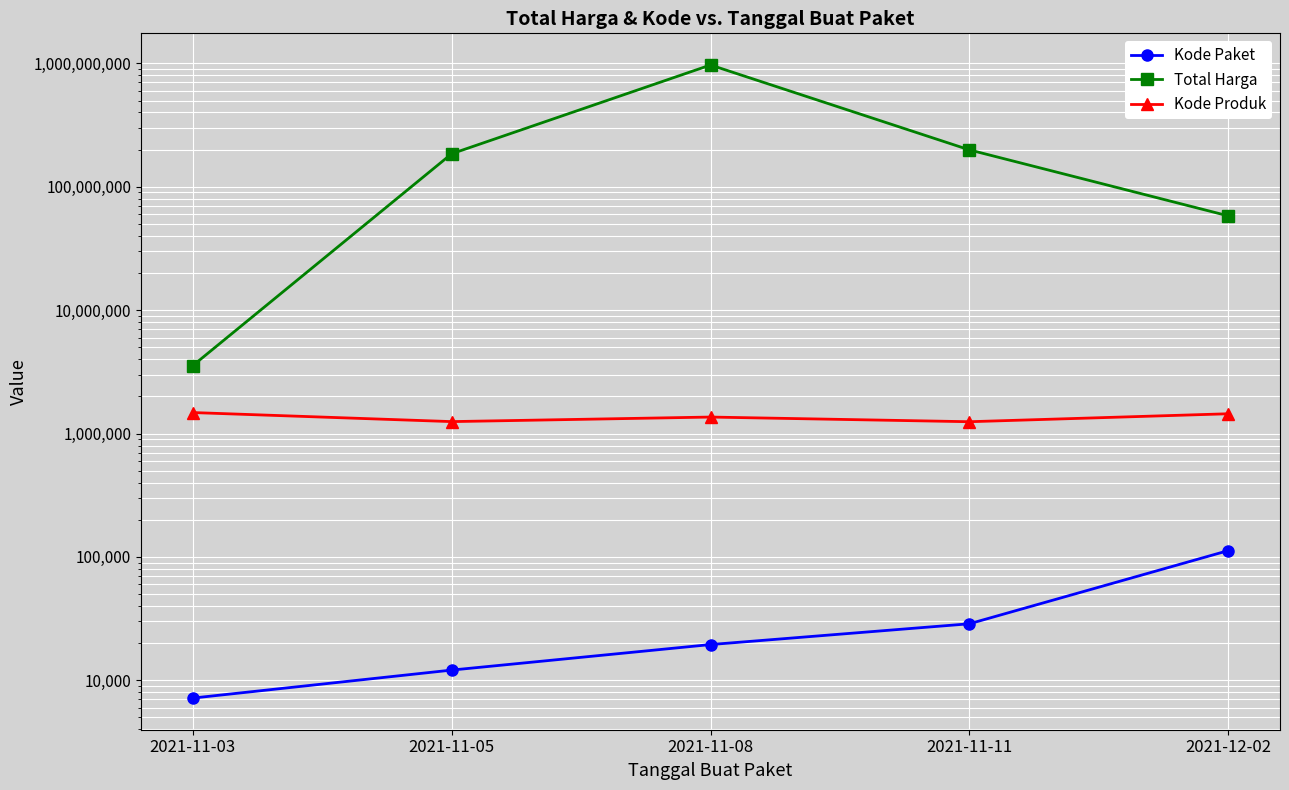

What position from the right is 2021-11-03?

5